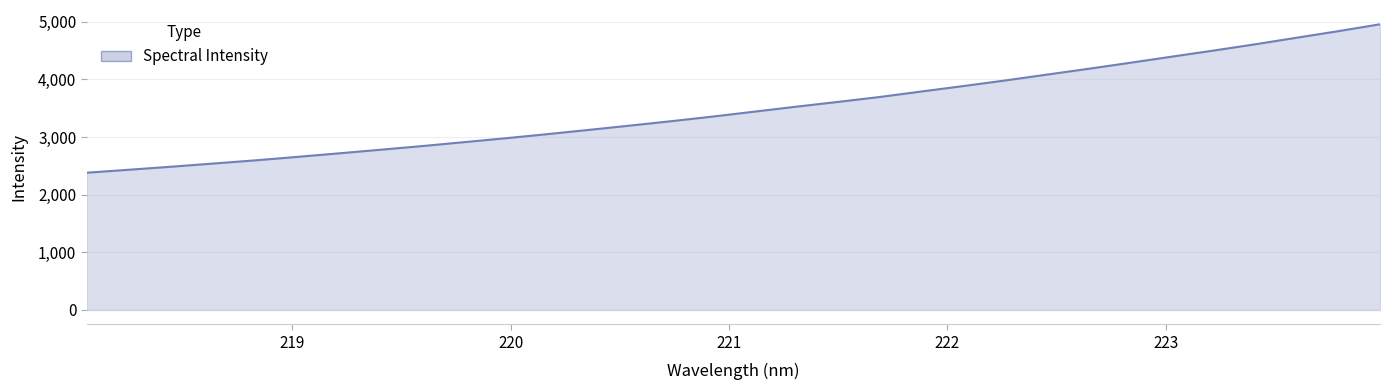

What is the difference between the maximum and minimum values?

2575.9